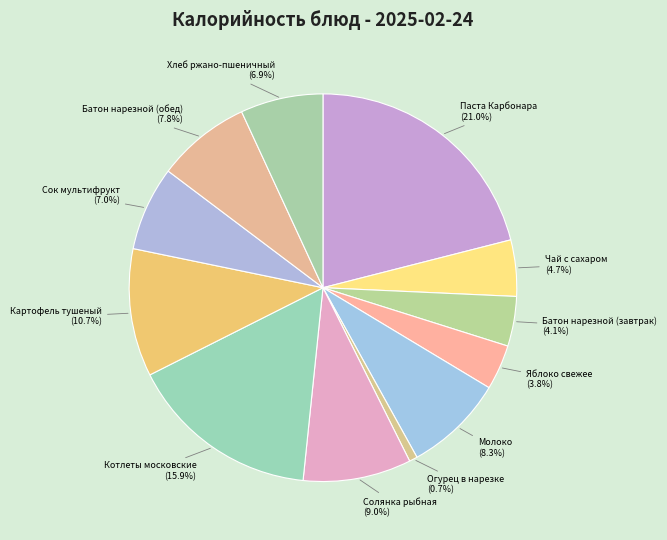

Is Котлеты московские the majority of the pie?

No